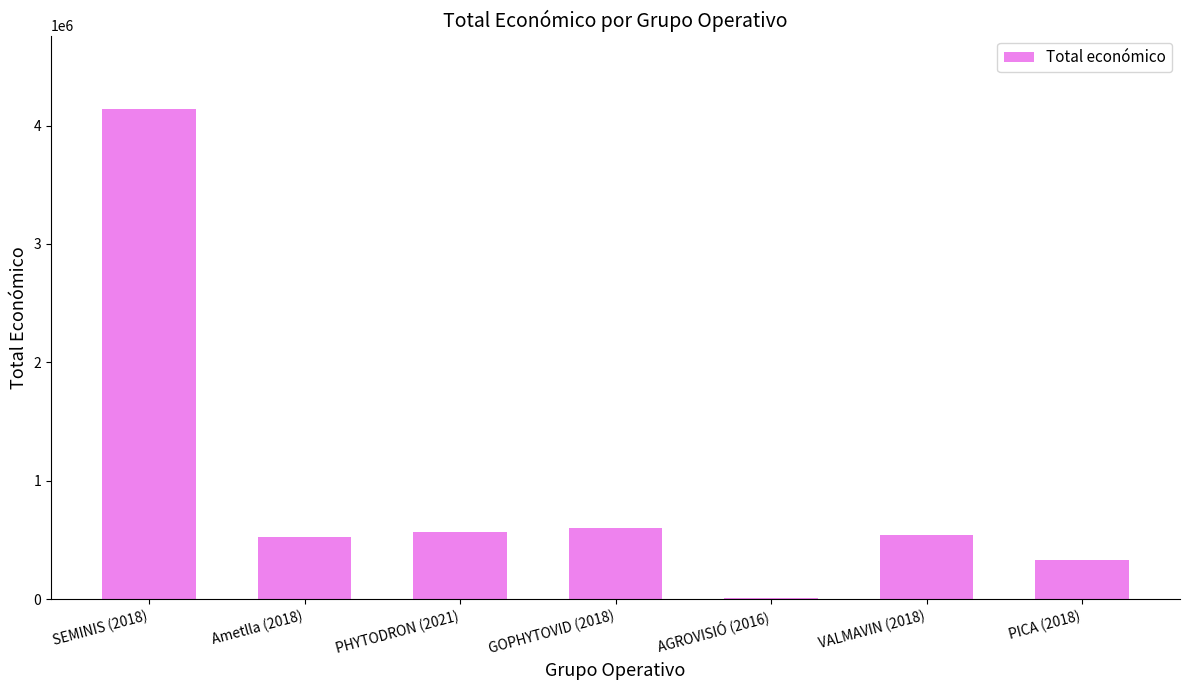

What is the change in value from AGROVISIÓ (2016) to PICA (2018)?

+325001